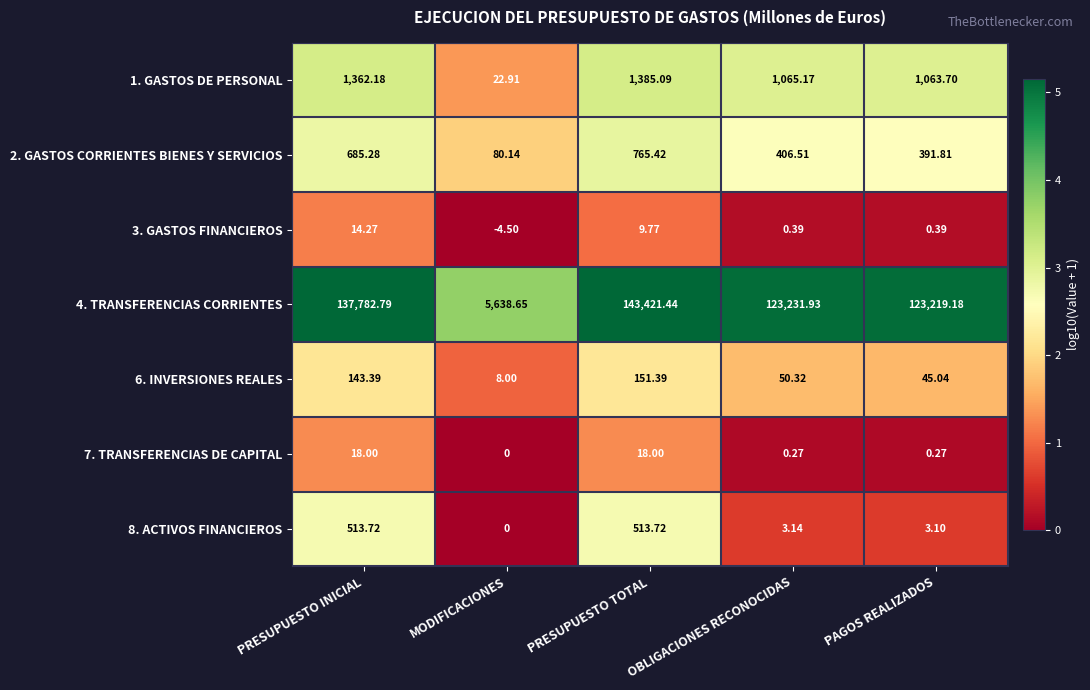

Rank the categories by 2. GASTOS CORRIENTES BIENES Y SERVICIOS value from lowest to highest.

MODIFICACIONES, PAGOS REALIZADOS, OBLIGACIONES RECONOCIDAS, PRESUPUESTO INICIAL, PRESUPUESTO TOTAL